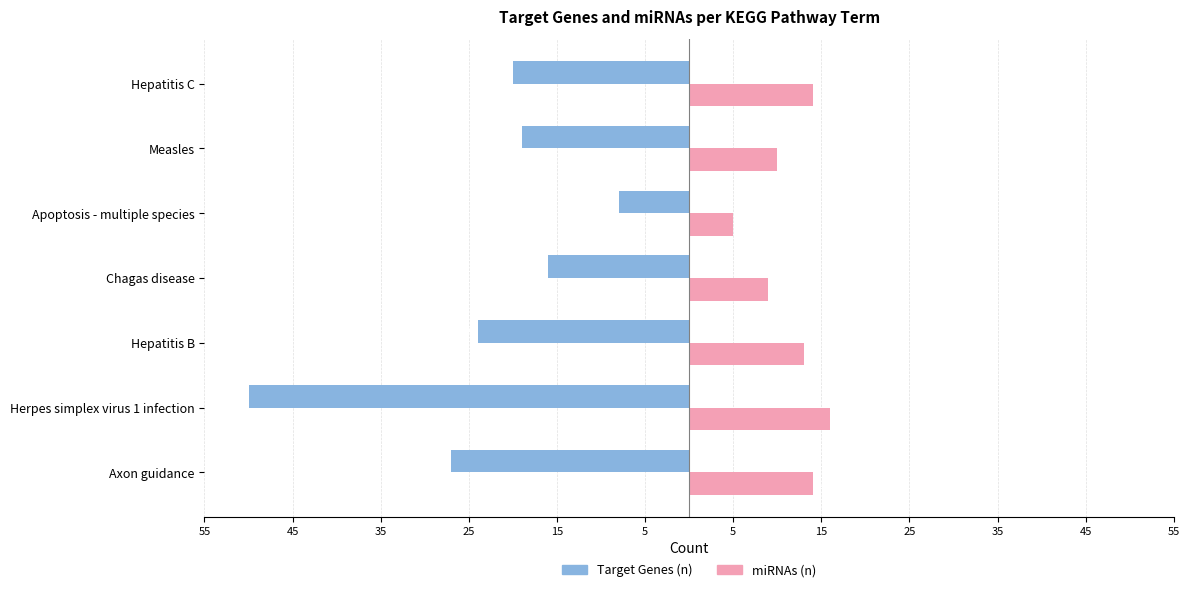

What are all the series names shown in the legend?

Target Genes (n), miRNAs (n)